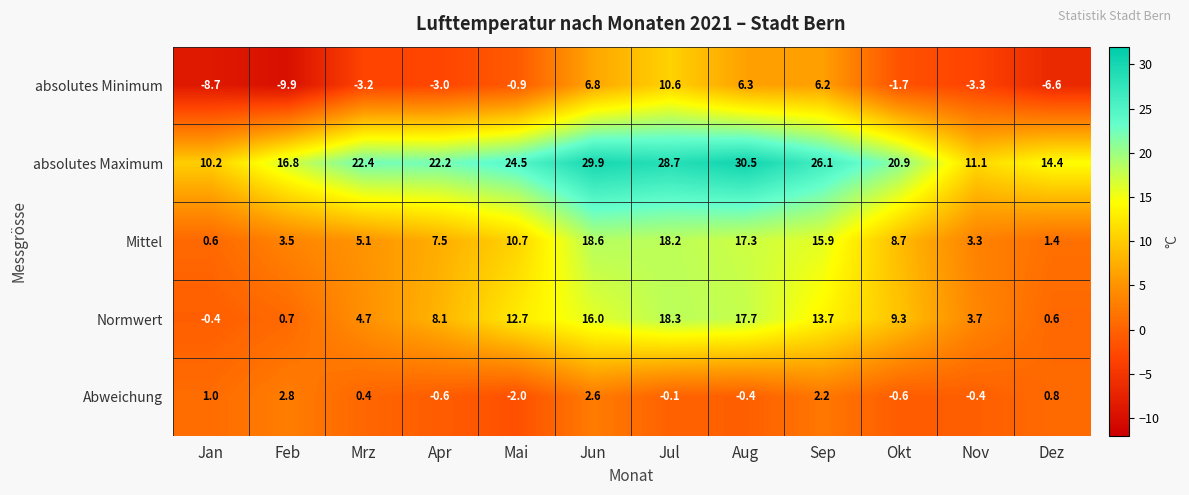

At which category is the sum across all series the highest?

Jul